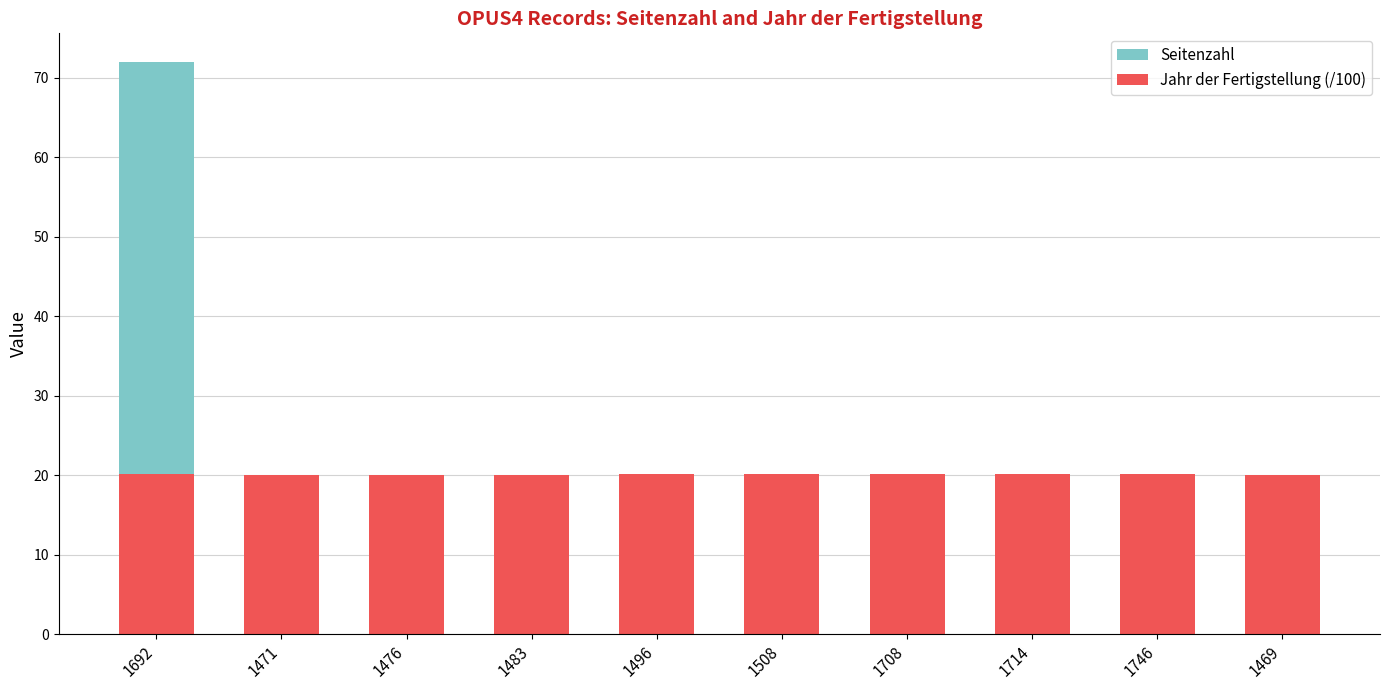

How many distinct data groups are displayed?

2